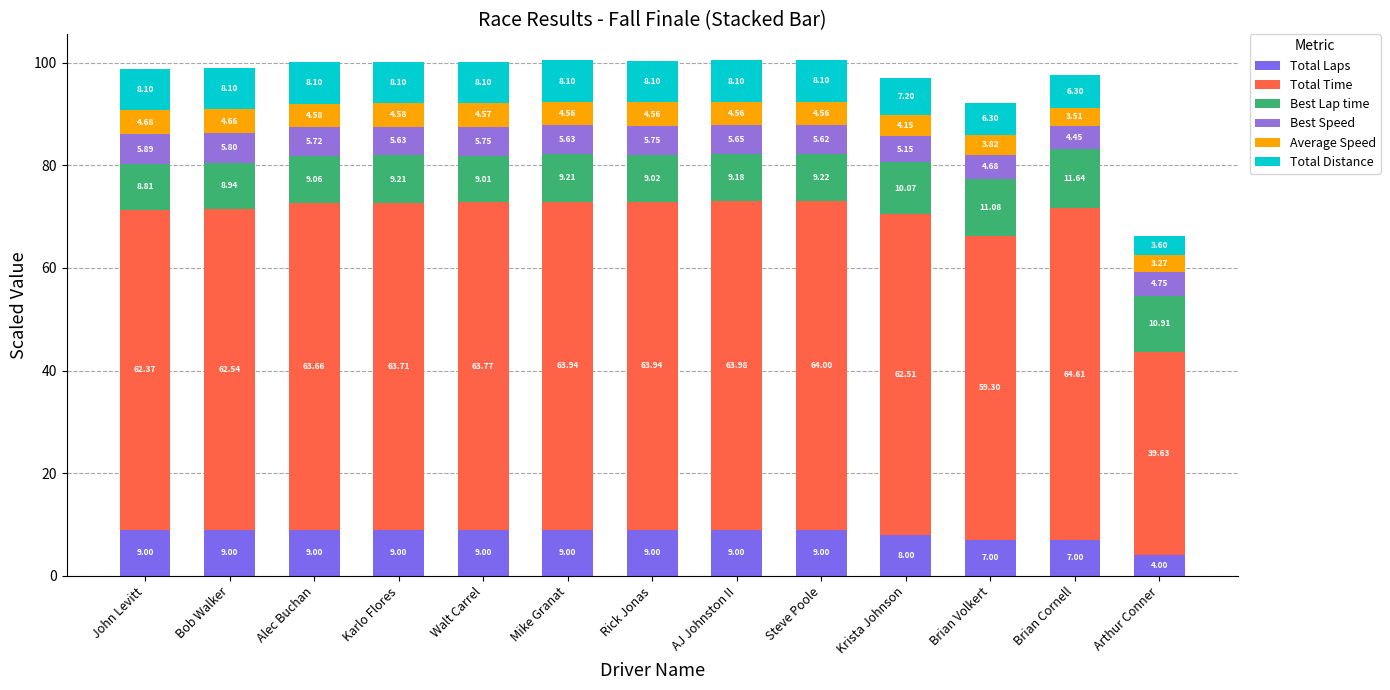

How many series are shown in this chart?

6